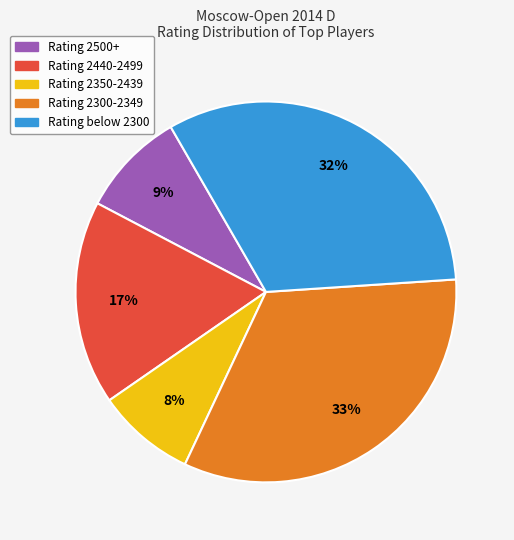

Is there a majority slice in this chart?

No